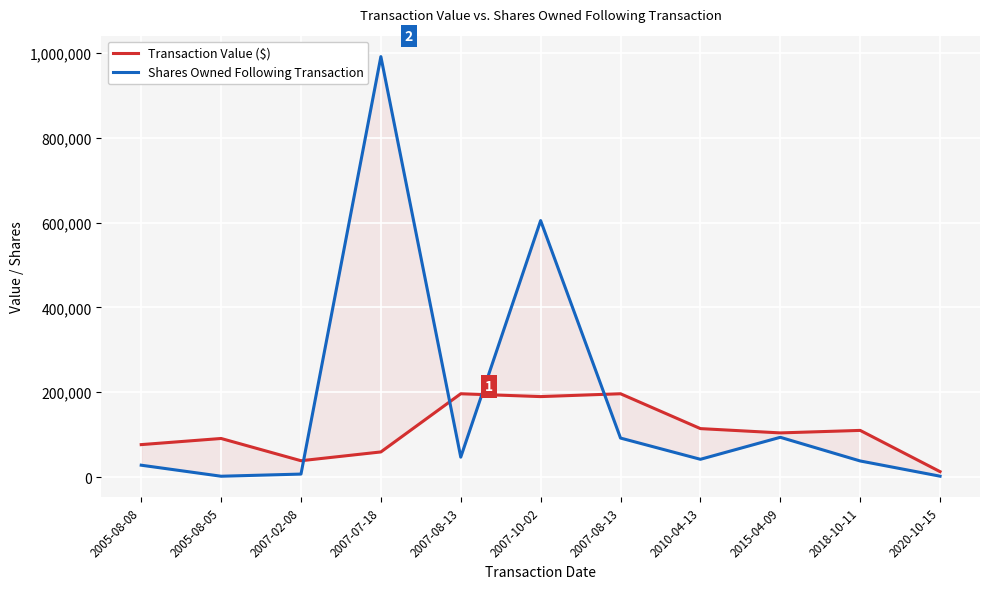

What is the sum of the Shares Owned Following Transaction values at 2007-08-13 and 2005-08-08?

120027